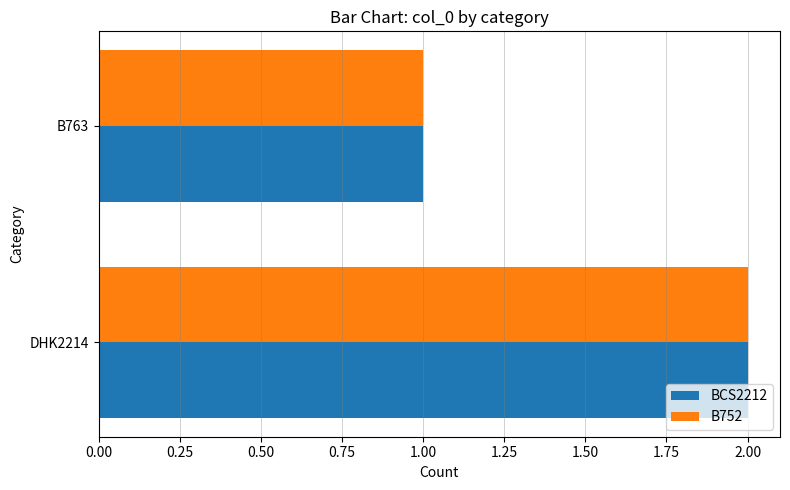

The BCS2212 series shows 1 at DHK2214. True or false?

False